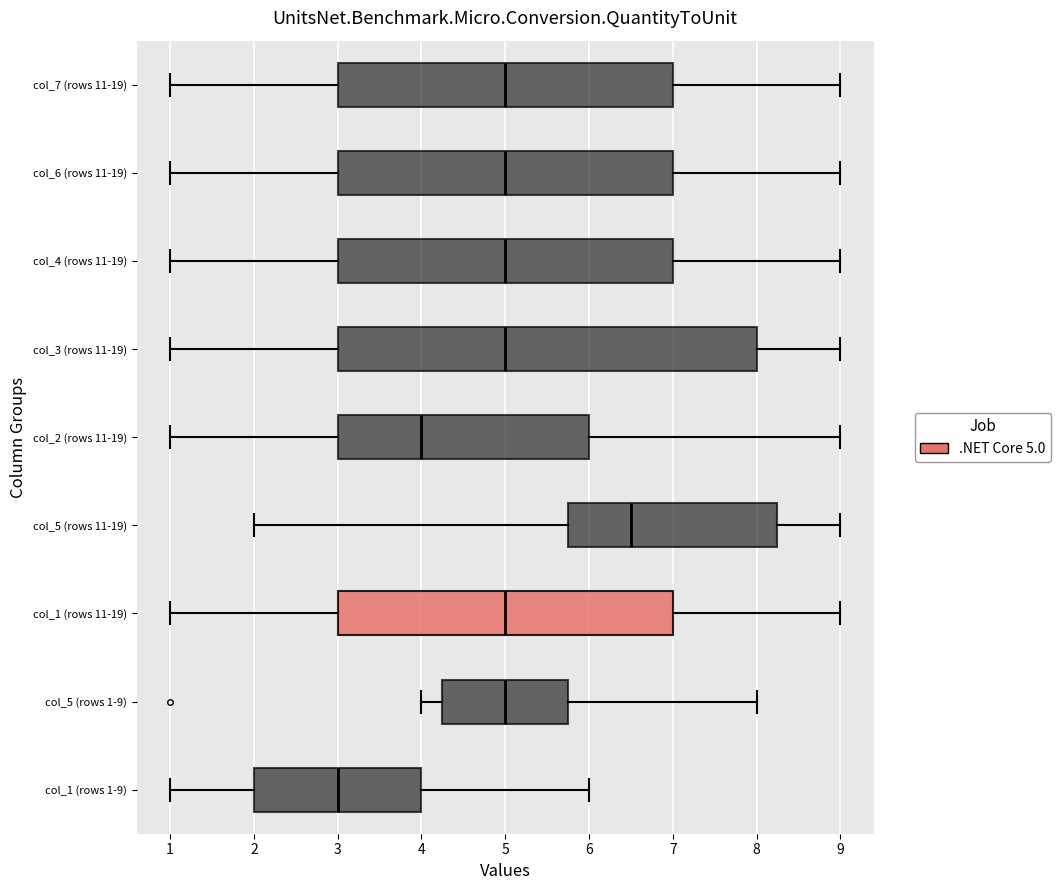

Reading bottom to top, transcribe this box plot: for each box, give where its median line is, the range the box spans, and where its two whiskers end, as read against the x-axis. The values are not printed on the chart, so give them approximately, as read against the axis.

col_1 (rows 1-9): median 3.0, box 2.0 to 4.0, whiskers 1.0 to 6.0
col_5 (rows 1-9): median 5.0, box 4.3 to 5.8, whiskers 4.0 to 8.0
col_1 (rows 11-19): median 5.0, box 3.0 to 7.0, whiskers 1.0 to 9.0
col_5 (rows 11-19): median 6.5, box 5.8 to 8.3, whiskers 2.0 to 9.0
col_2 (rows 11-19): median 4.0, box 3.0 to 6.0, whiskers 1.0 to 9.0
col_3 (rows 11-19): median 5.0, box 3.0 to 8.0, whiskers 1.0 to 9.0
col_4 (rows 11-19): median 5.0, box 3.0 to 7.0, whiskers 1.0 to 9.0
col_6 (rows 11-19): median 5.0, box 3.0 to 7.0, whiskers 1.0 to 9.0
col_7 (rows 11-19): median 5.0, box 3.0 to 7.0, whiskers 1.0 to 9.0